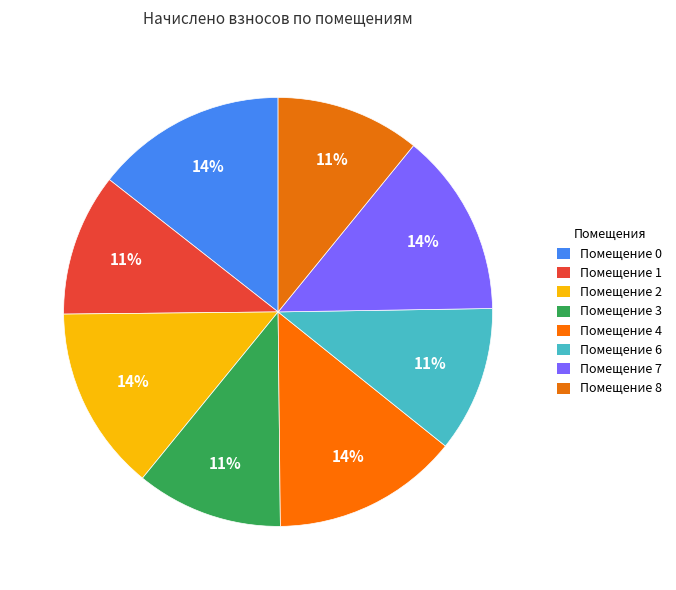

Count the number of slices in the pie.

8